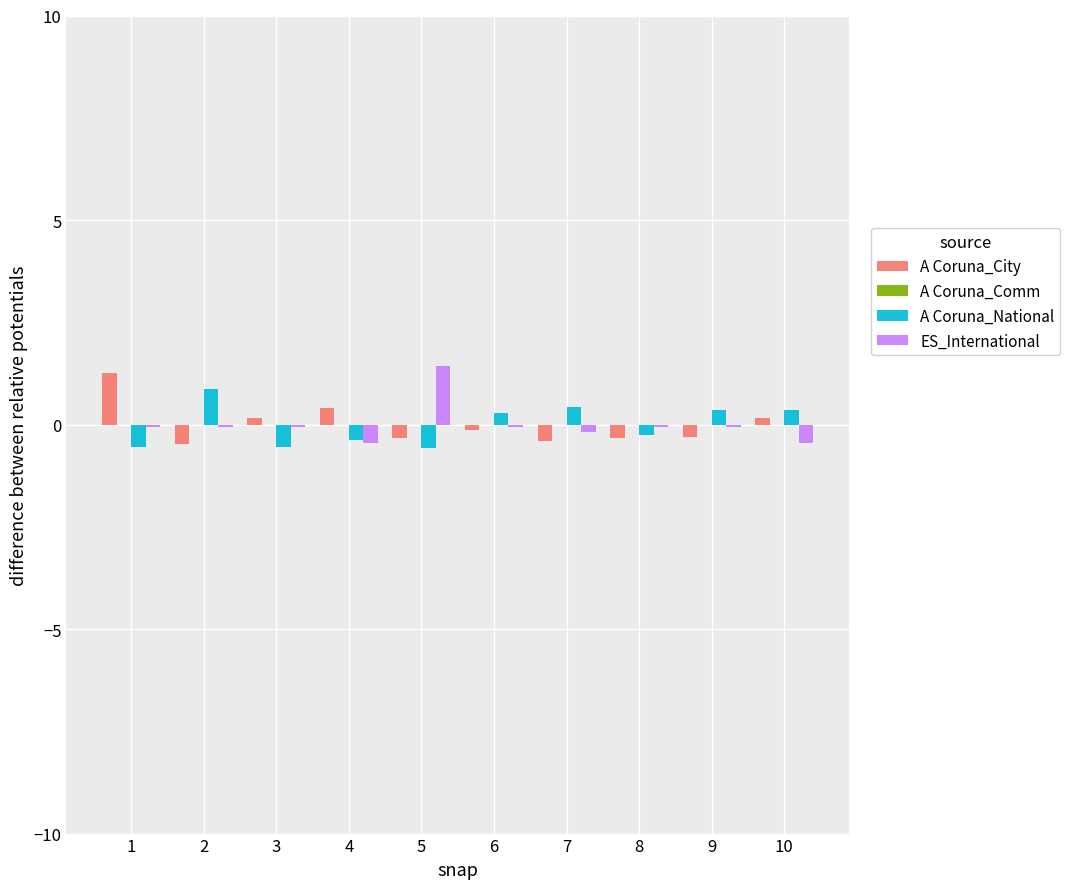

Is it true that A Coruna_City equals -0.3 at 5?

True